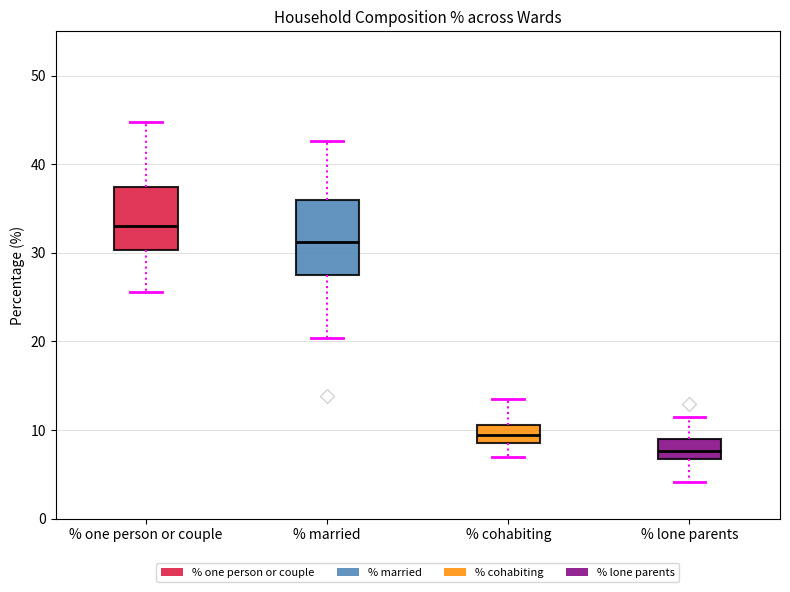

Comparing the boxes themselves (not the whiskers), which one is the tallest?

% married